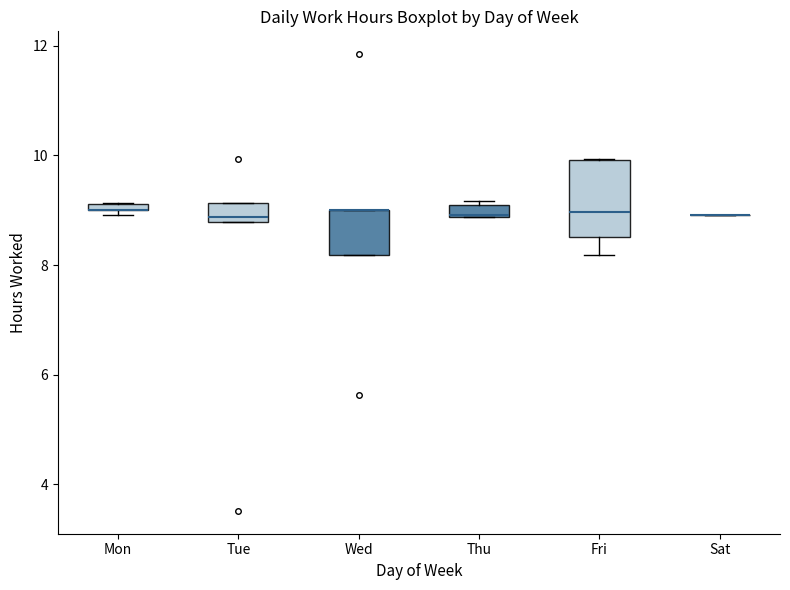

Comparing the boxes themselves (not the whiskers), which one is the tallest?

Fri